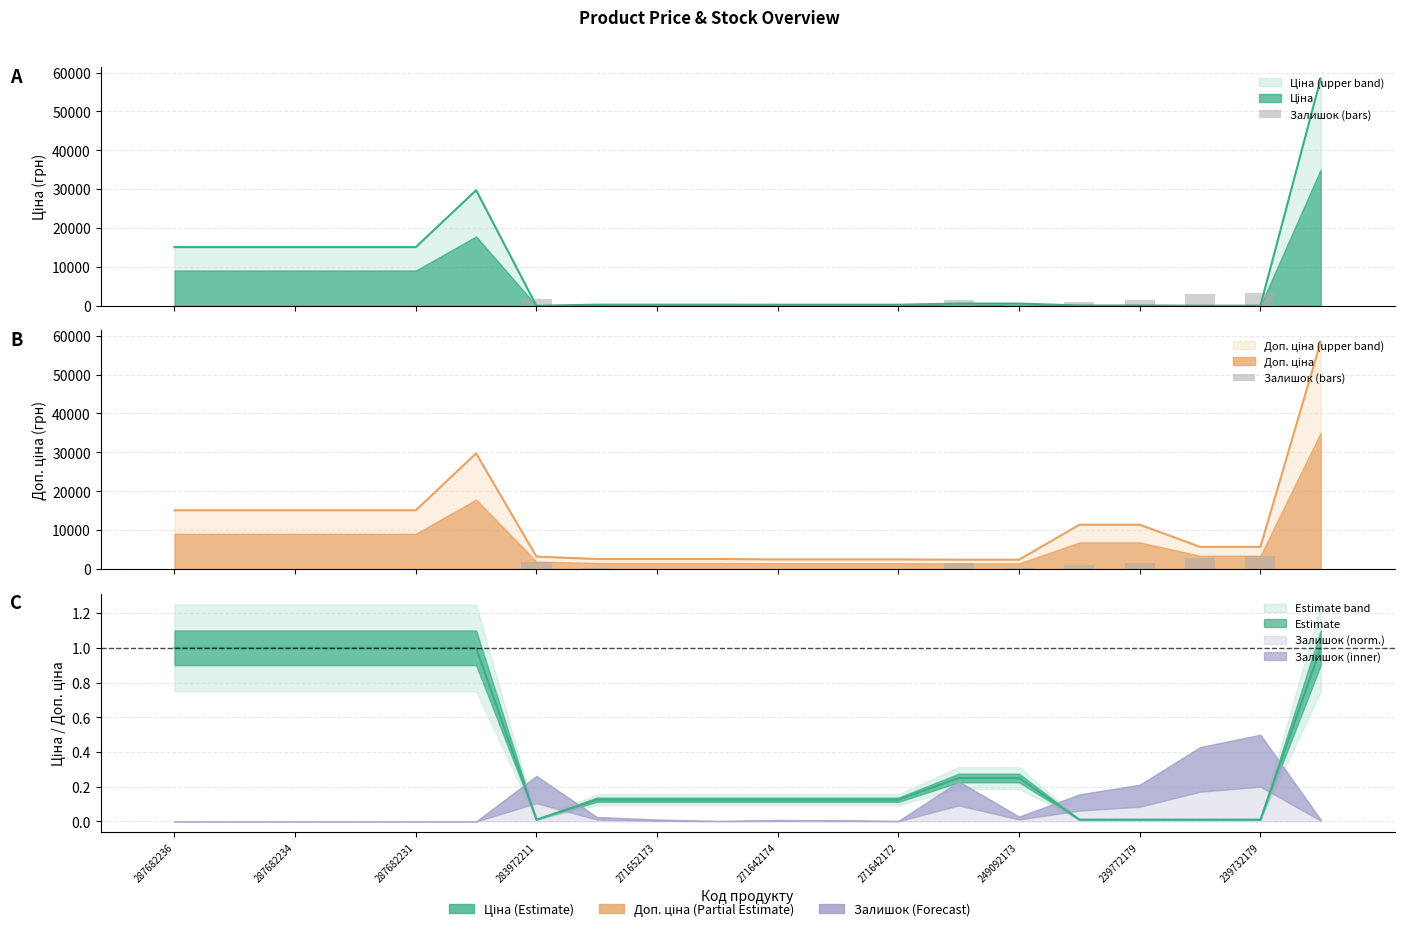

Approximately how many times larger is the value at 15 compared to 19?

15.3